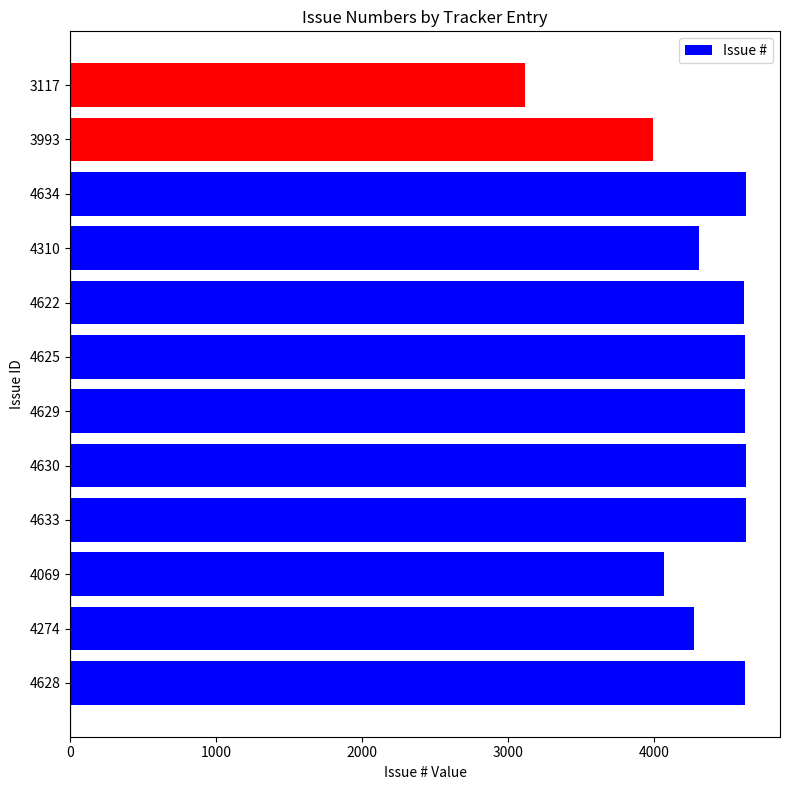

True or false: the data shows 2950 at 4274.

False